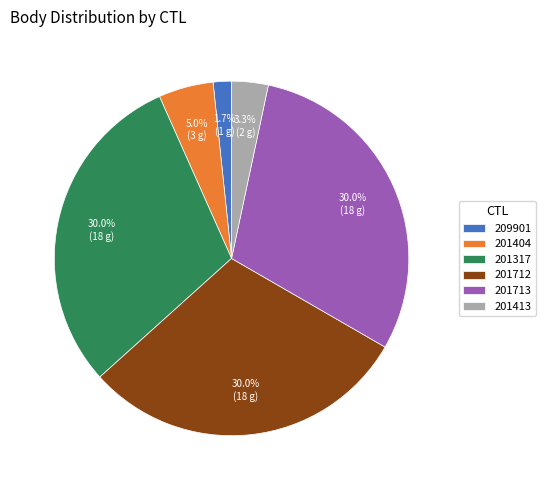

To the nearest percent, what is the difference between the 201317 and 201413 slice percentages?

27%